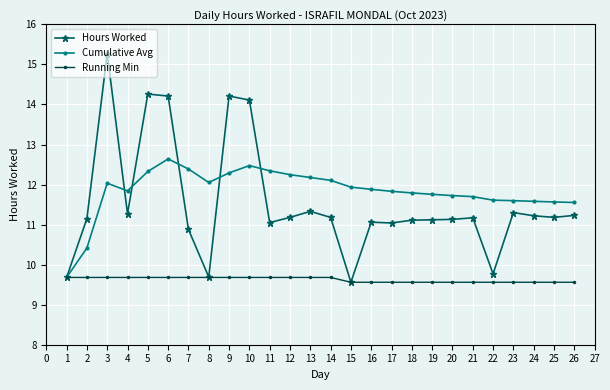

What is the value of the Hours Worked point at the 15th from the left?

9.6